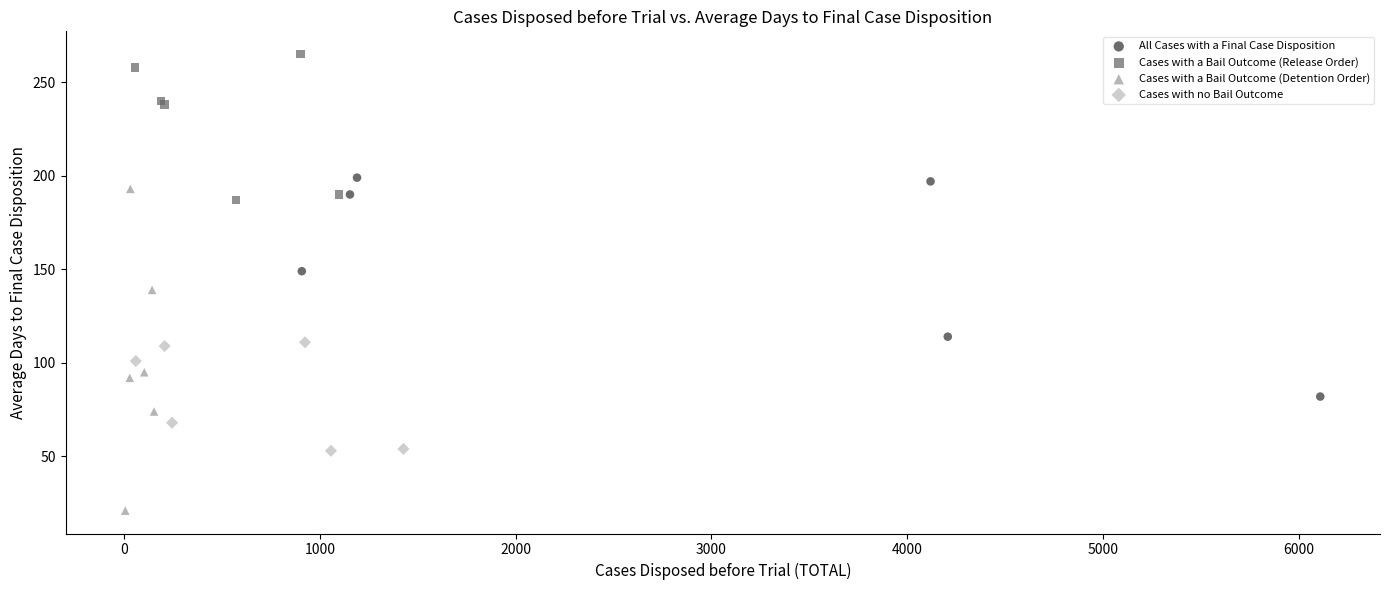

Which series contains the lowest Y value?

Cases with a Bail Outcome (Detention Order)